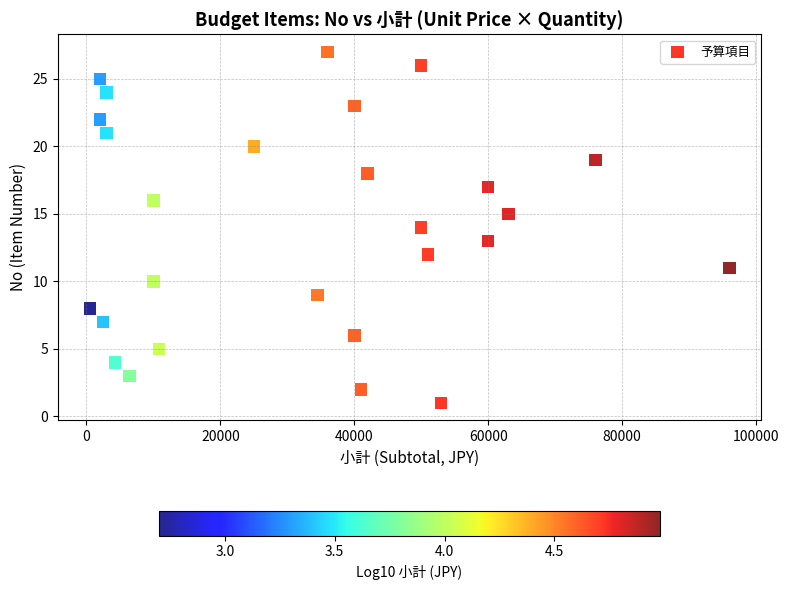

What is the range of Y values (max minus min)?

26